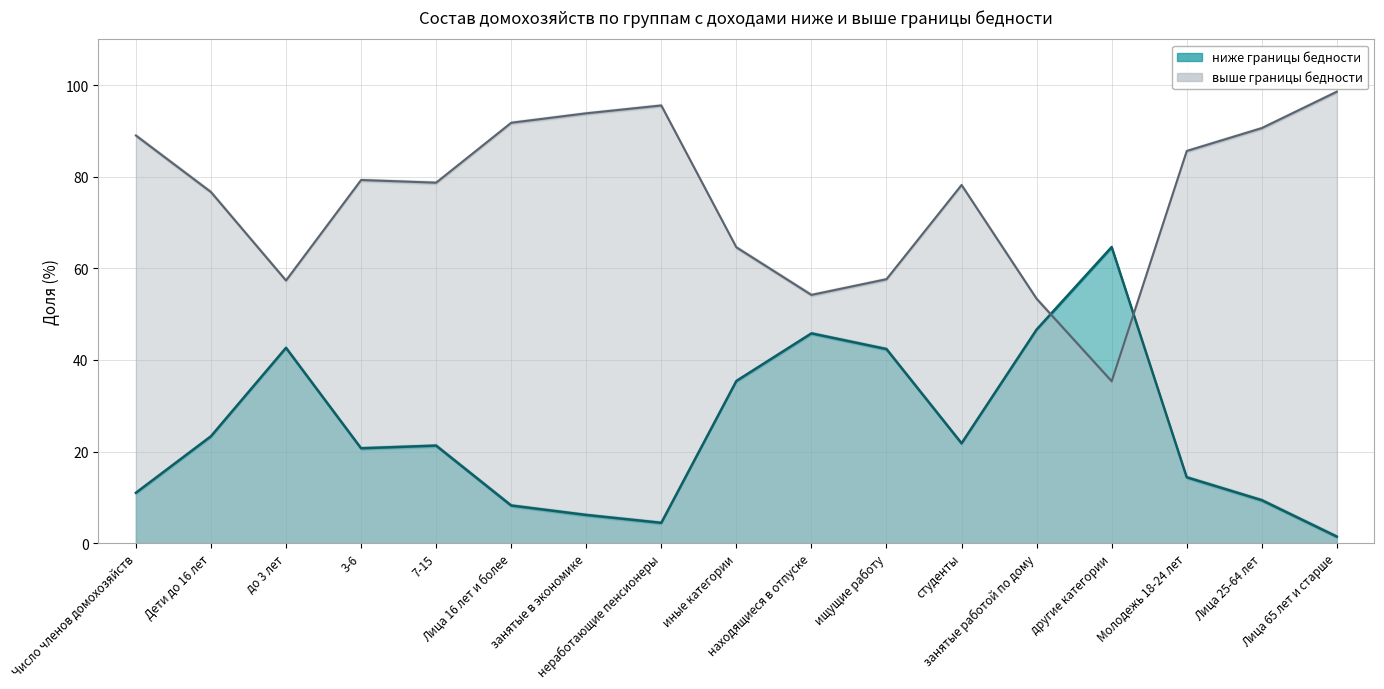

Between 7-15 and Лица 25-64 лет, which series saw the biggest shift?

выше границы бедности